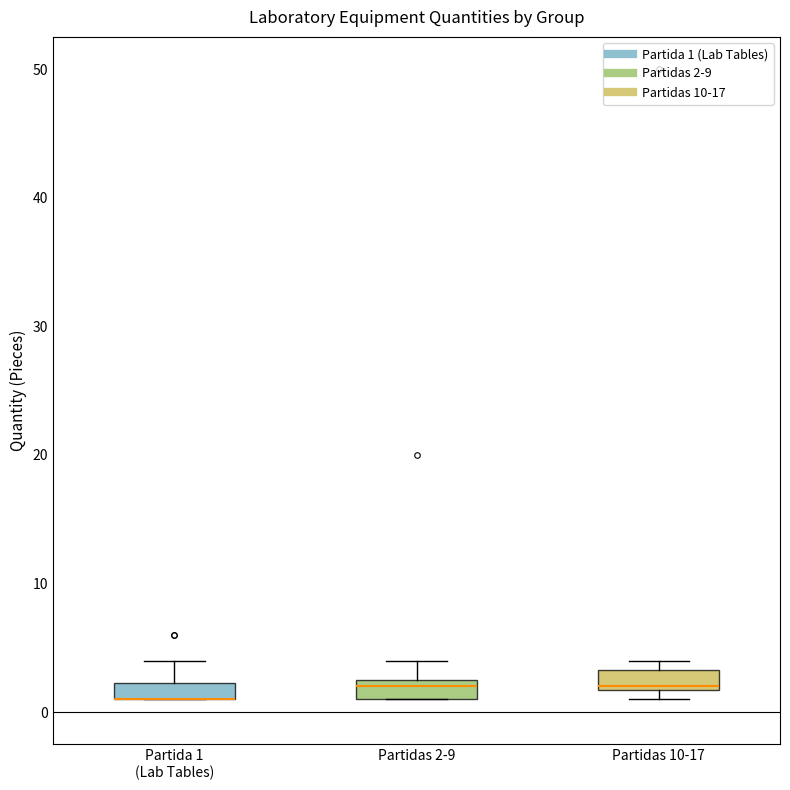

Where is the upper edge of the box for Partidas 10-17 on the y-axis? The values are not printed on the chart, so give them approximately, as read against the axis.

3